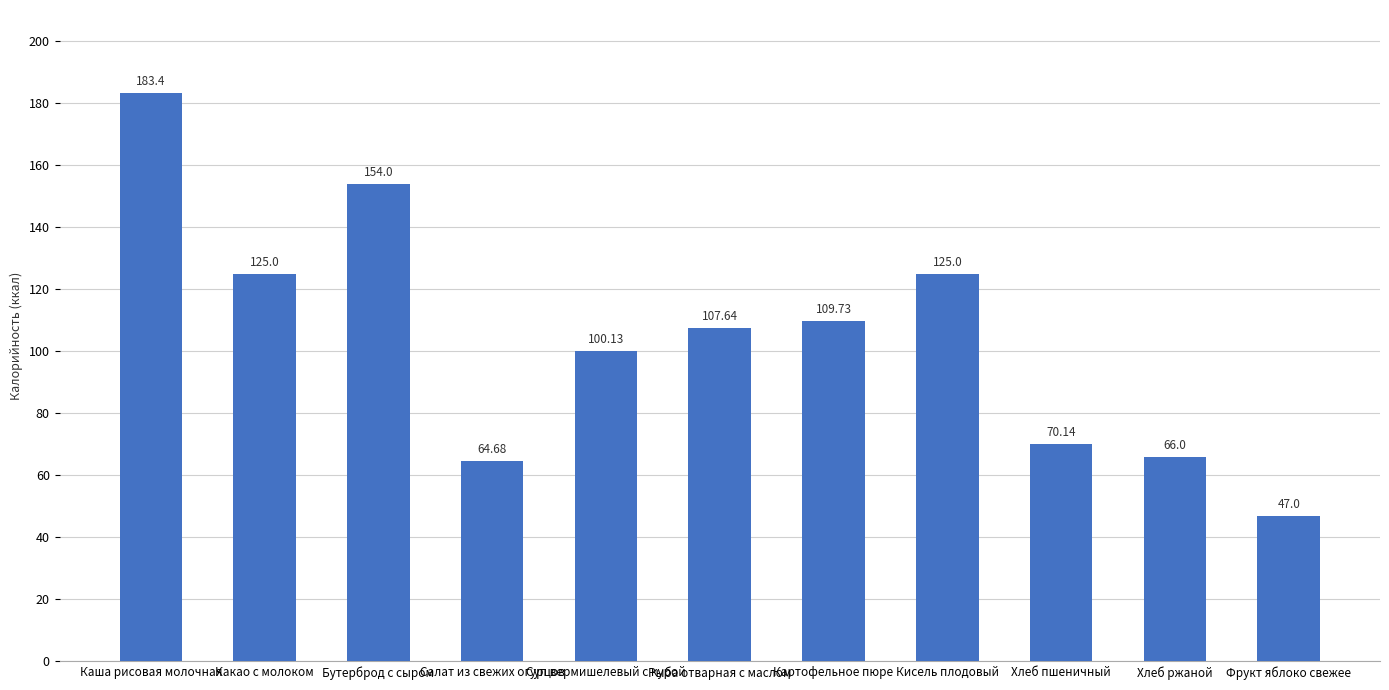

What is the label of the 6th bar from the right?

Рыба отварная с маслом